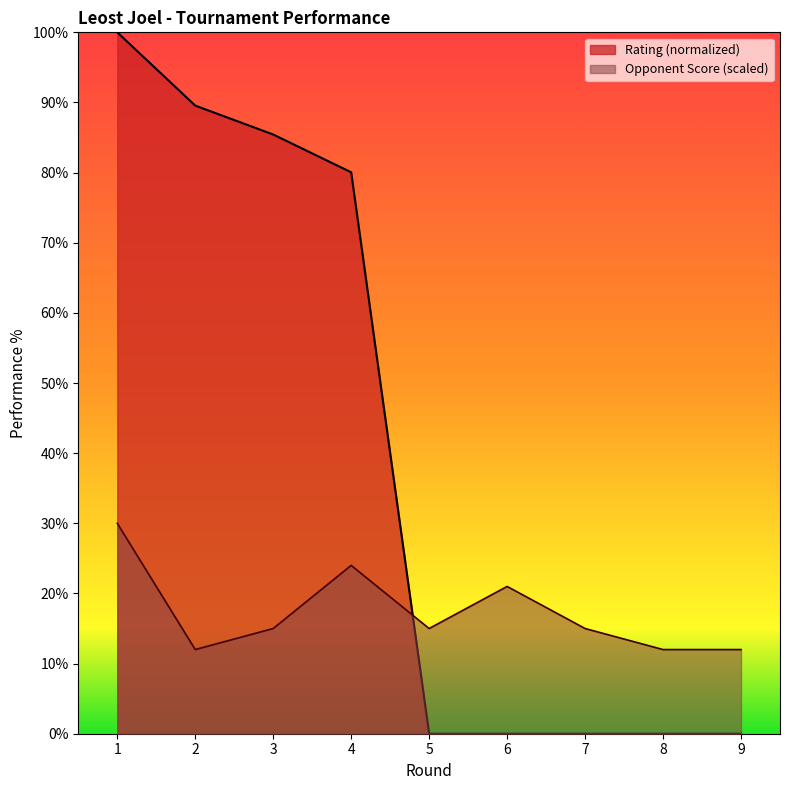

Between which two adjacent categories do Rating and Opponent Score first intersect?

4 and 5